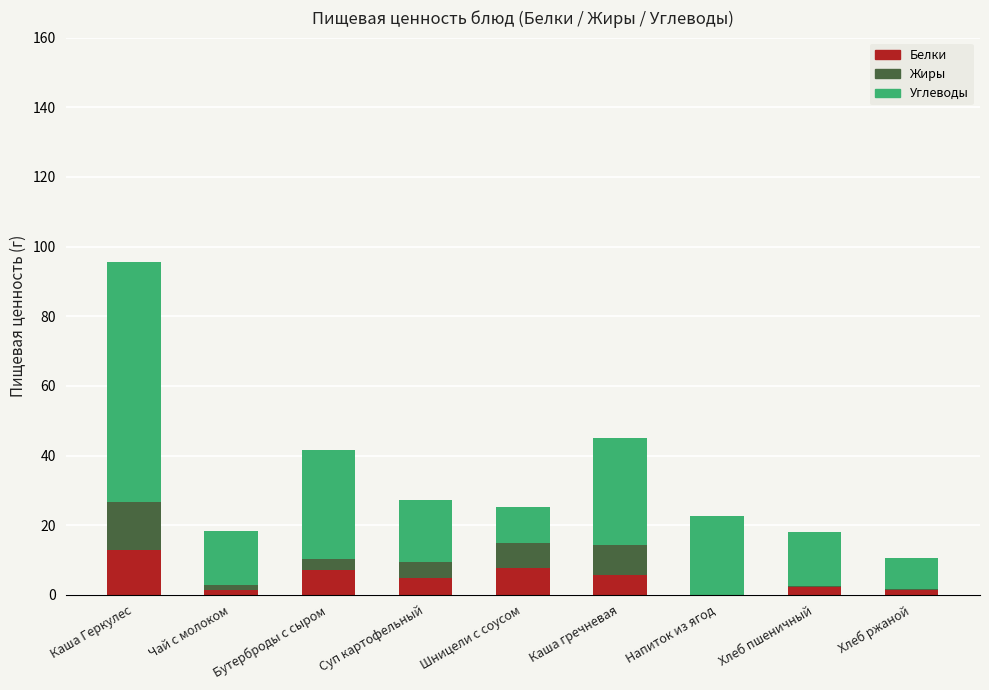

Is it true that Белки equals 12.8 at Каша Геркулес?

True